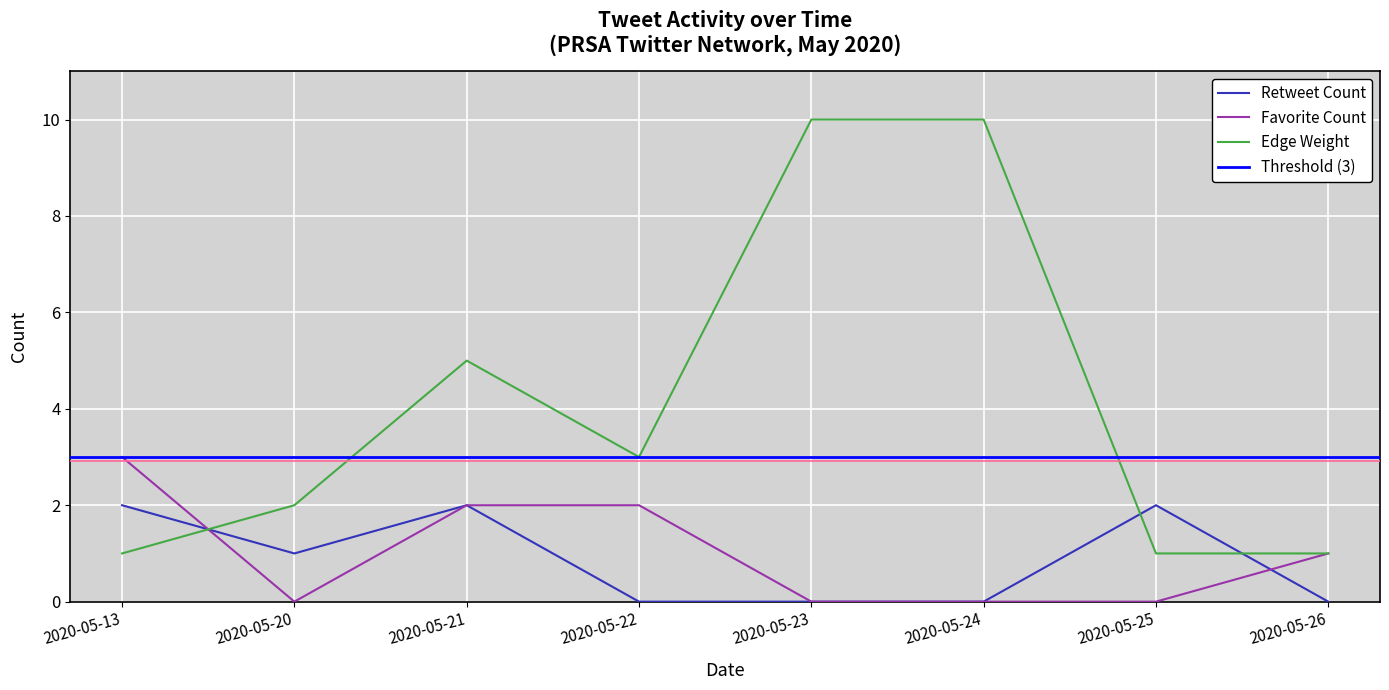

What value does the Retweet Count series have at 2020-05-25?

2